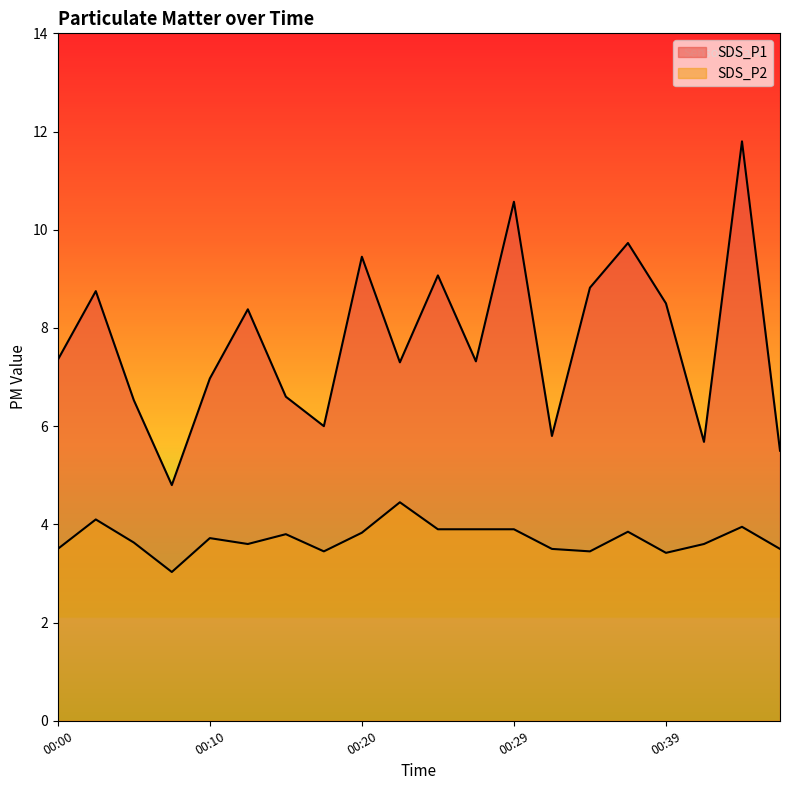

The value of SDS_P2 at 00:25 is 6.3. True or false?

False